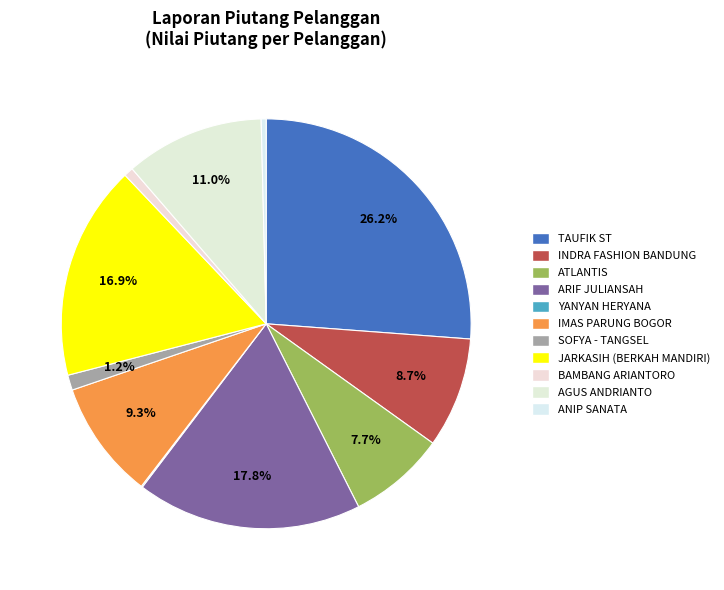

What is the change in value from SOFYA - TANGSEL to ANIP SANATA?

-282625.0